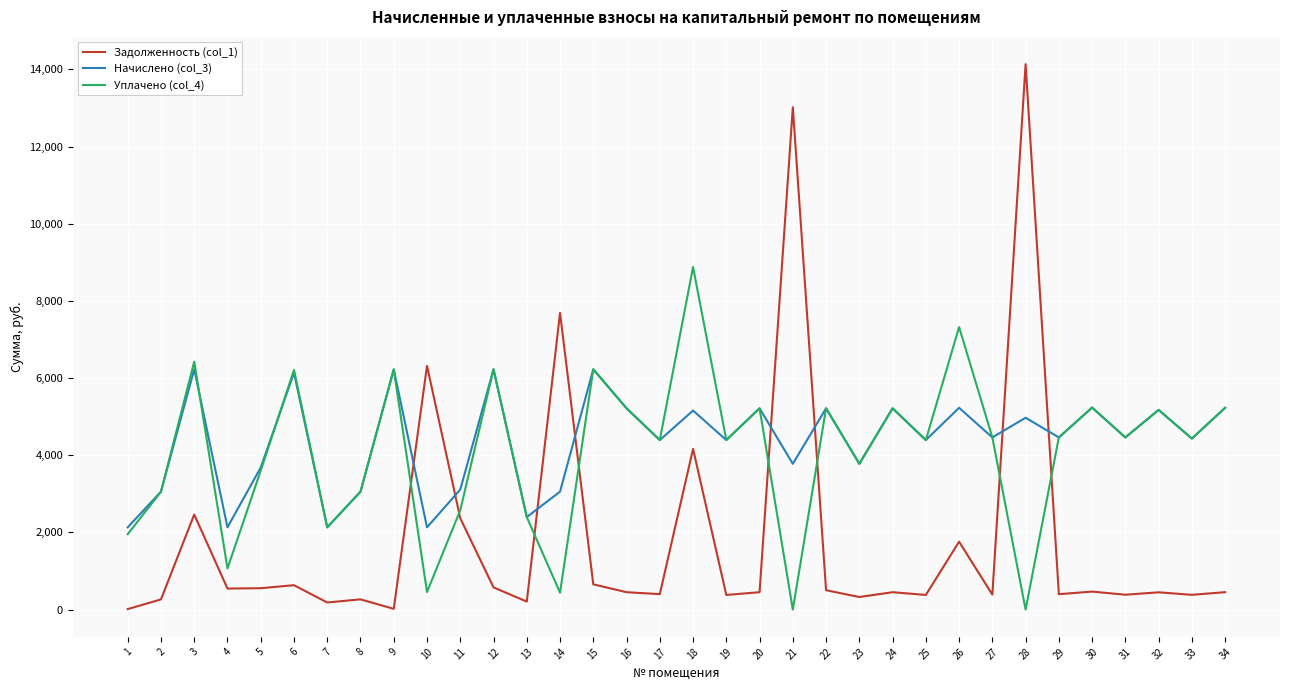

What is the maximum value shown in the chart?

14134.5